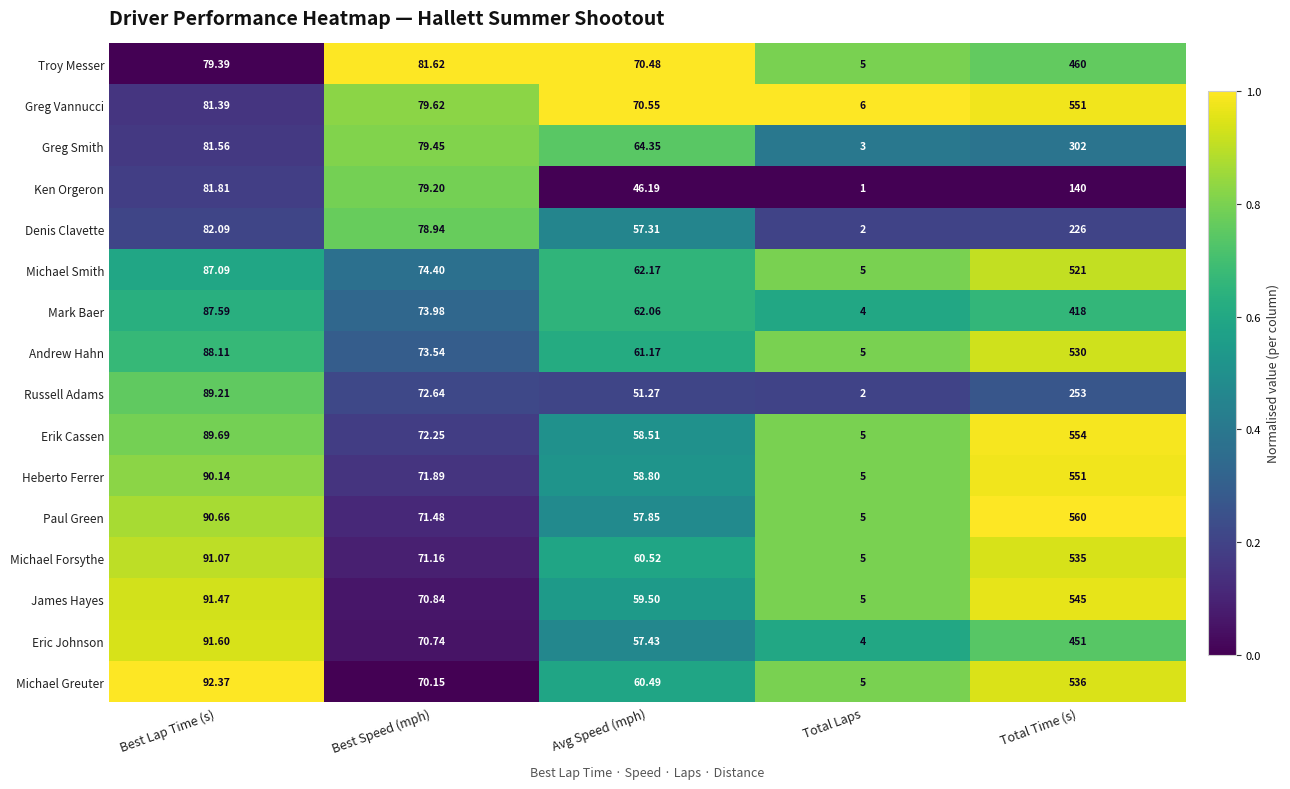

What is the difference between the highest and lowest values at Total Time (s)?

420.0